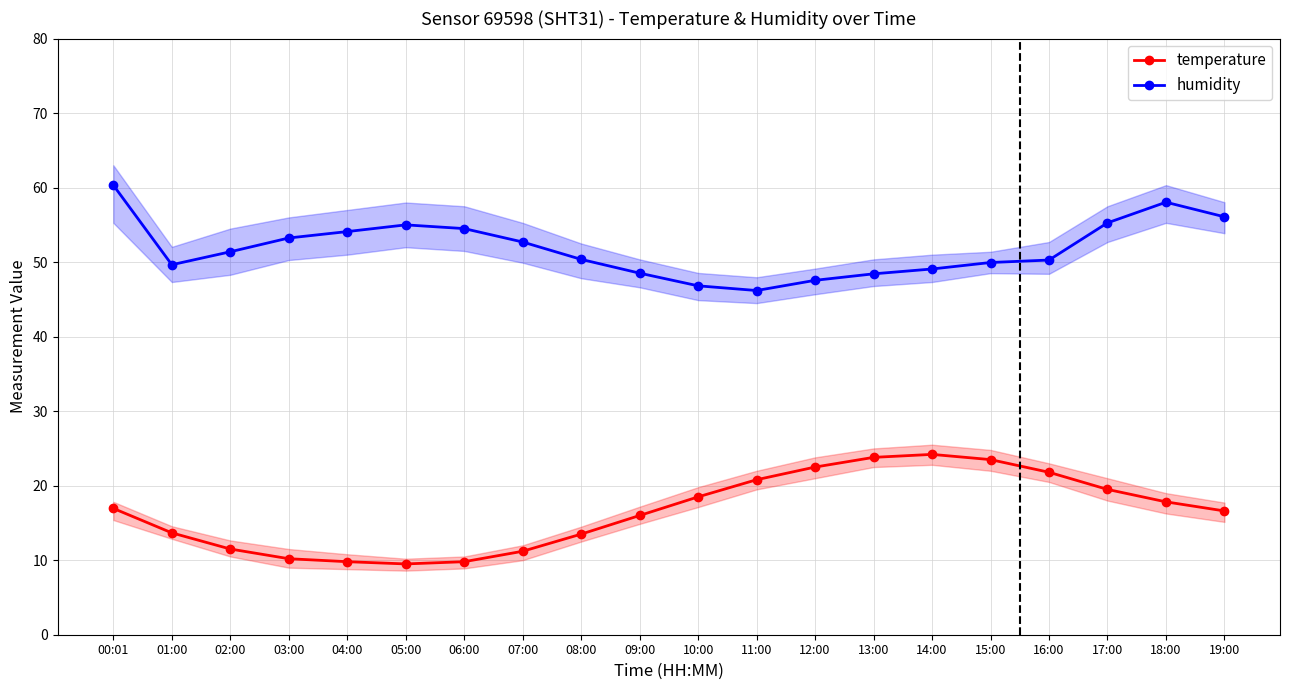

True or false: humidity and temperature intersect in this chart.

False